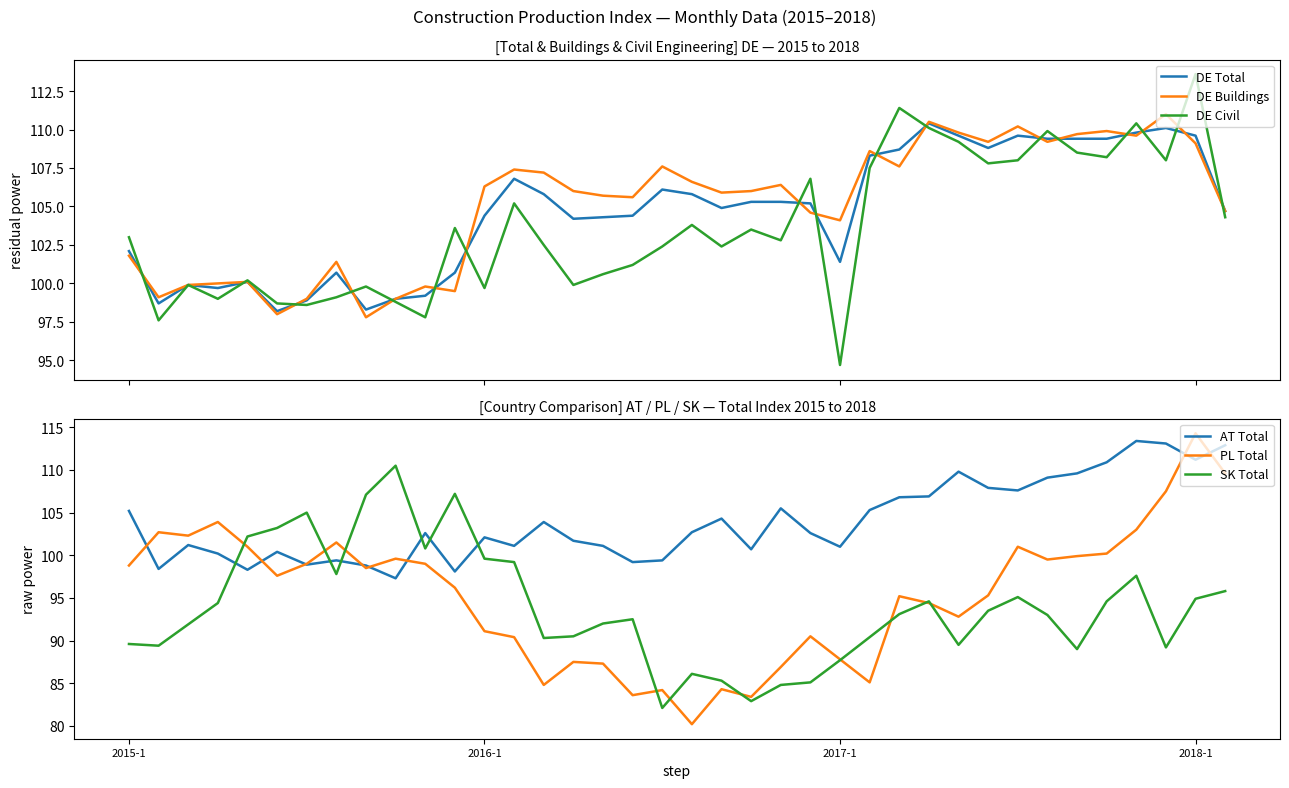

What is the lowest value of the DE Buildings series?

97.8